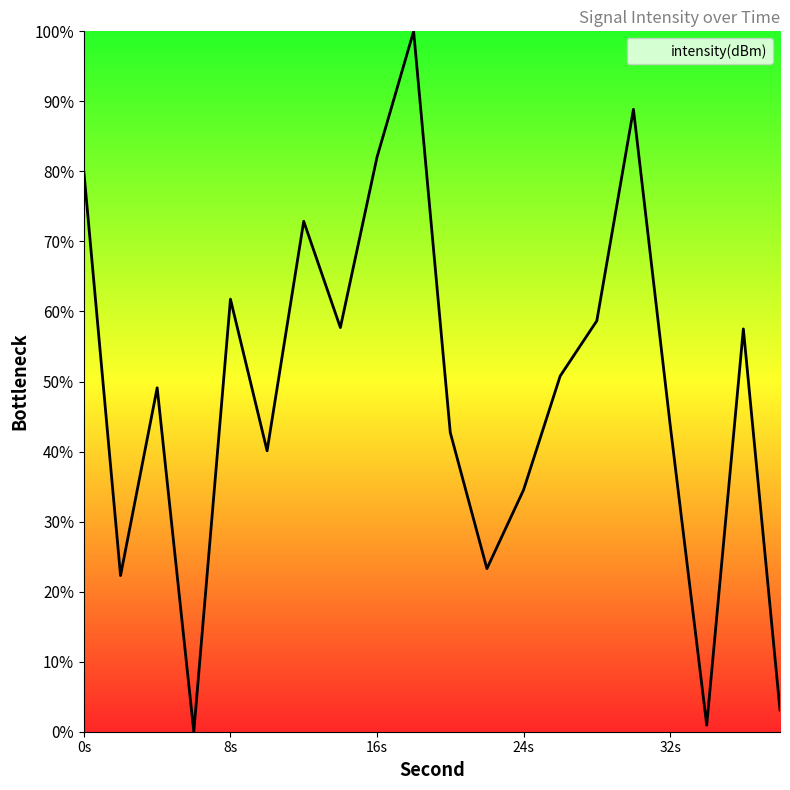

What is the difference between the maximum and minimum values?

100.0